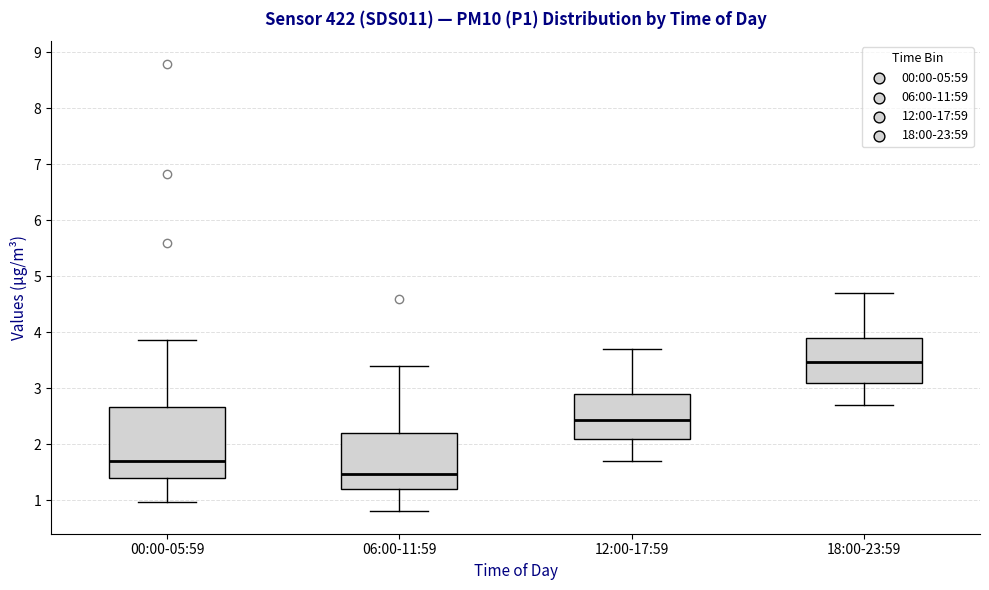

Reading left to right, transcribe this box plot: for each box, give where its median line is, the range the box spans, and where its two whiskers end, as read against the y-axis. The values are not printed on the chart, so give them approximately, as read against the axis.

00:00-05:59: median 1.7, box 1.4 to 2.7, whiskers 1.0 to 3.9
06:00-11:59: median 1.5, box 1.2 to 2.2, whiskers 0.8 to 3.4
12:00-17:59: median 2.4, box 2.1 to 2.9, whiskers 1.7 to 3.7
18:00-23:59: median 3.5, box 3.1 to 3.9, whiskers 2.7 to 4.7